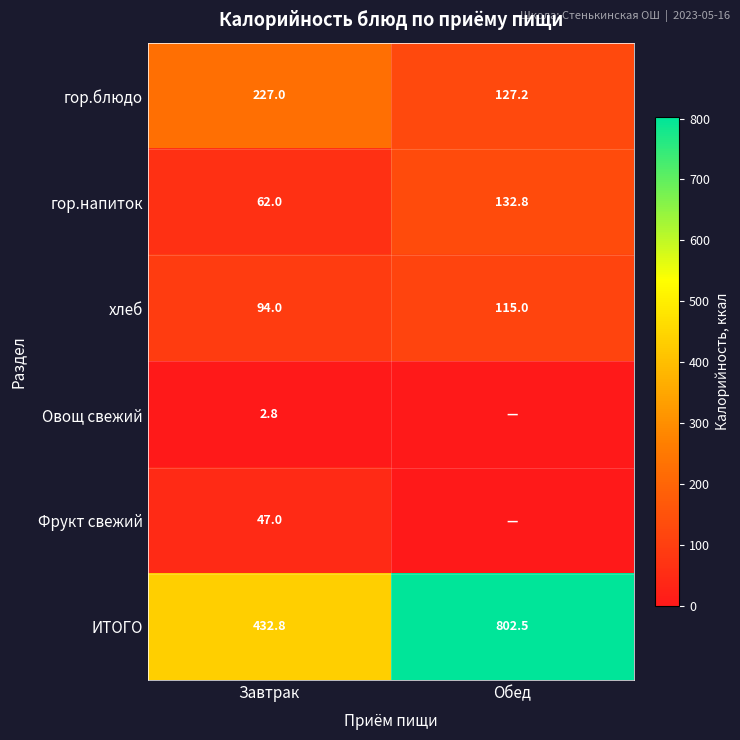

True or false: ИТОГО has a value of 802.5 at Обед.

True